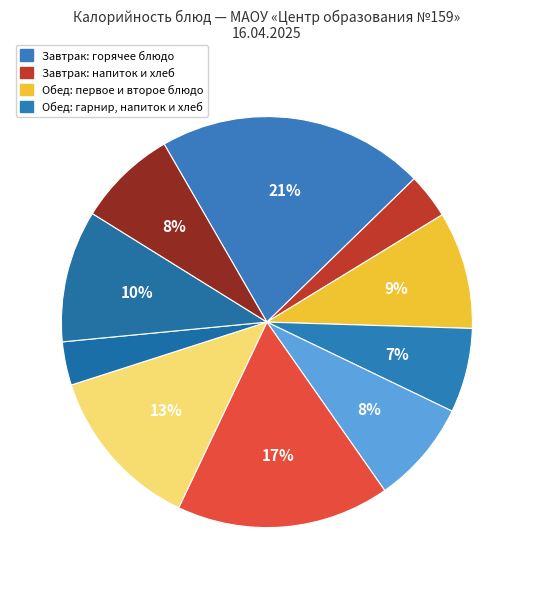

Count the number of slices in the pie.

10